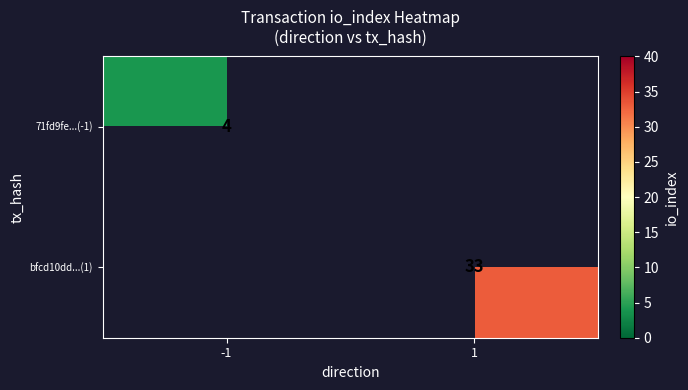

What is the greatest value displayed?

33.0